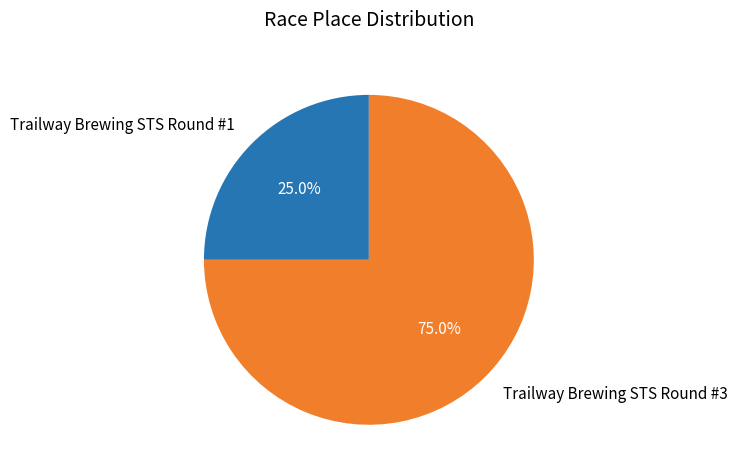

How many slices are in this pie chart?

2